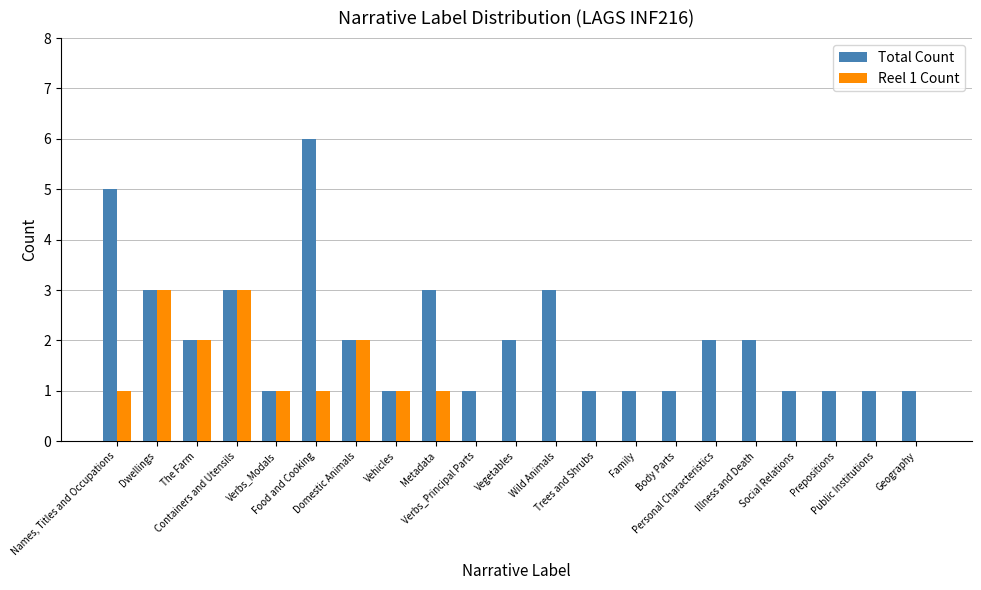

Which series has the largest total across all categories?

Total Count